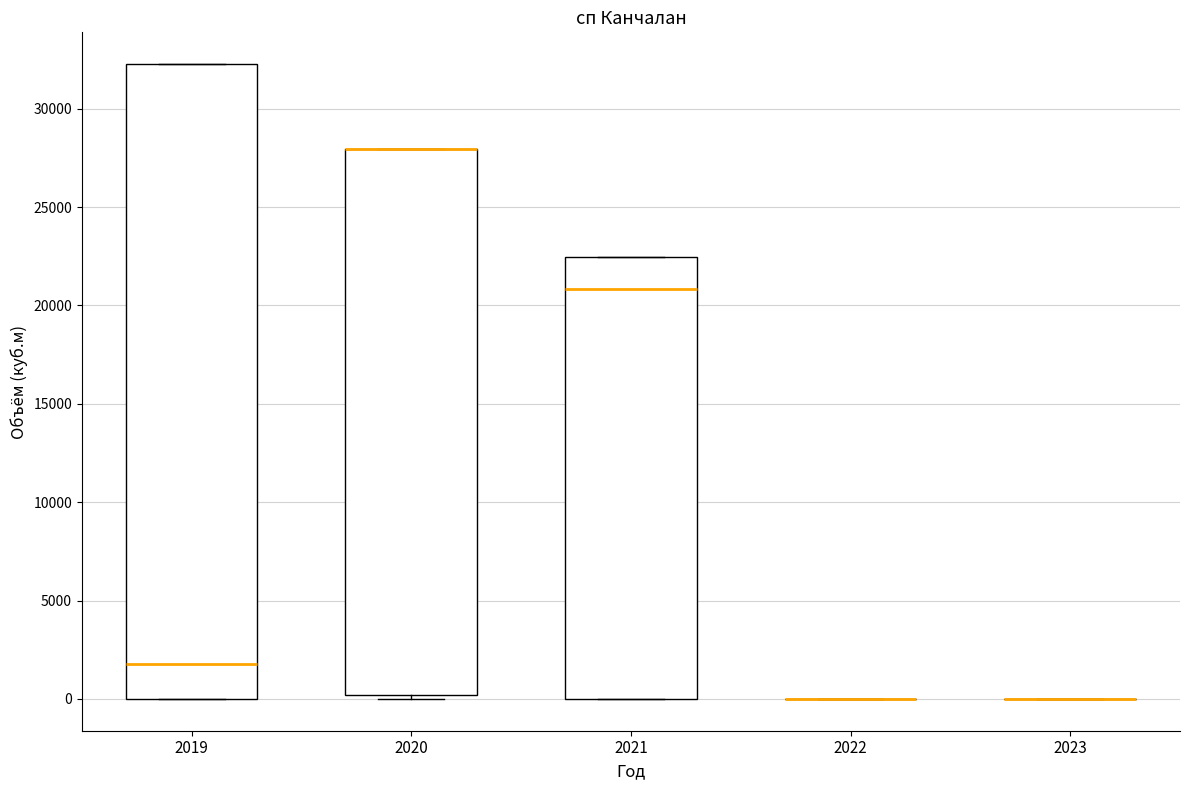

Which box is the tallest, from its lower edge to its upper edge?

2019